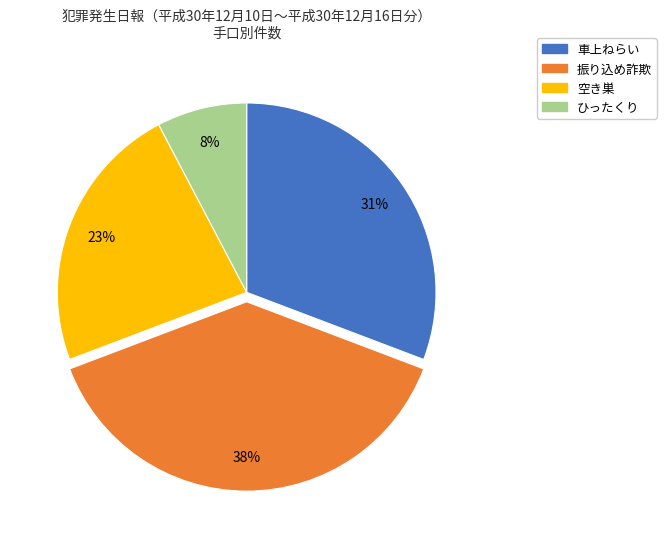

Does any single category account for the majority?

No